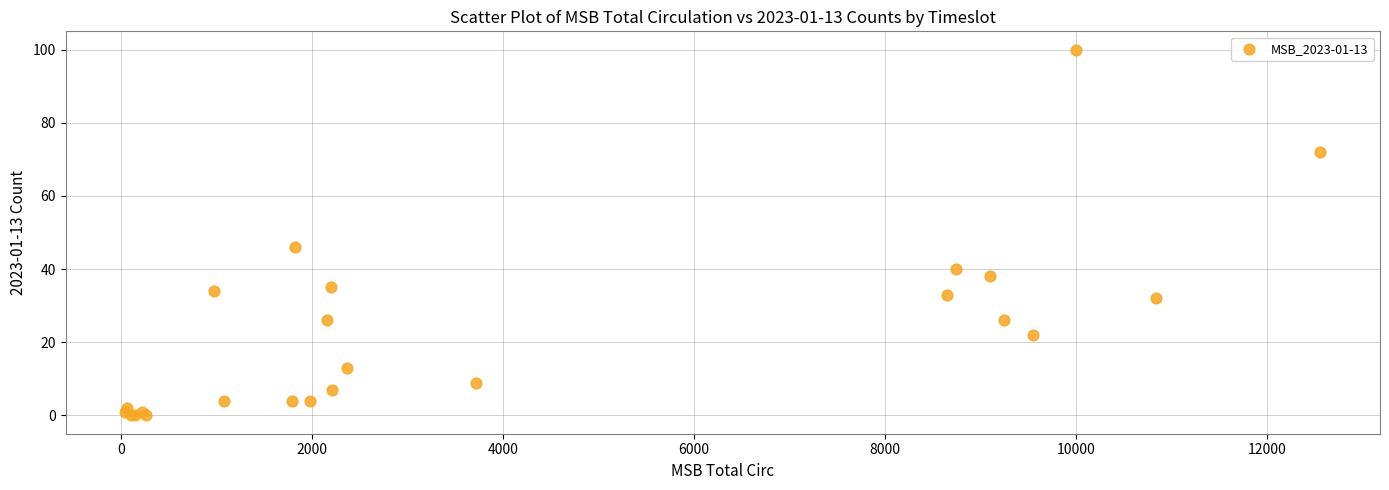

What Y value in the scatter plot is closest to 50?

46